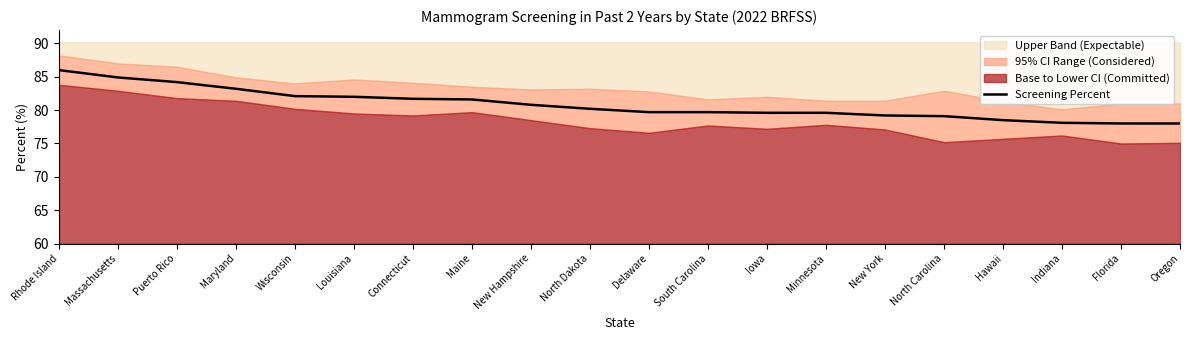

What is the average value?

80.8